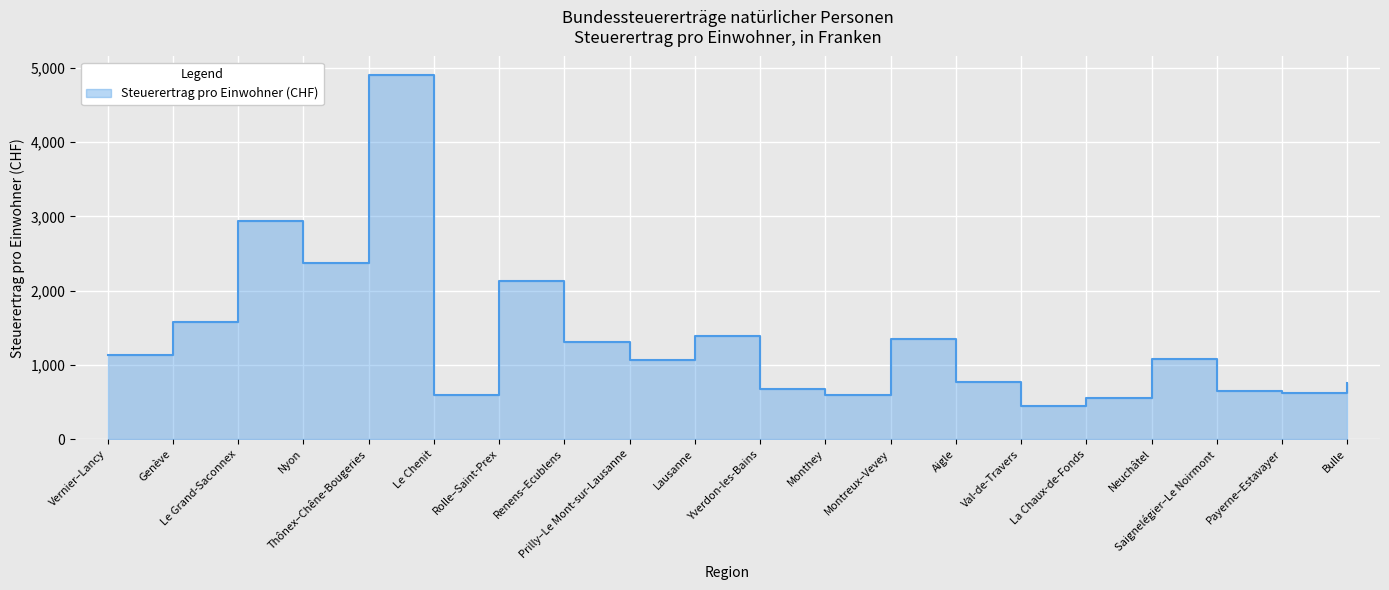

The chart shows a value of 2235.4 at Renens–Ecublens. True or false?

False